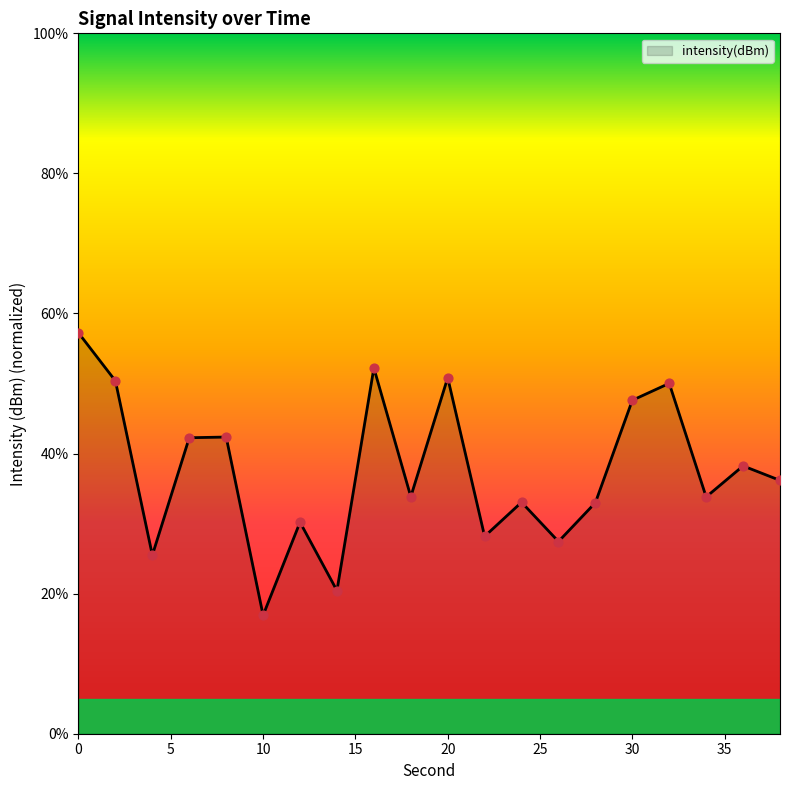

What is the greatest value displayed?

57.2